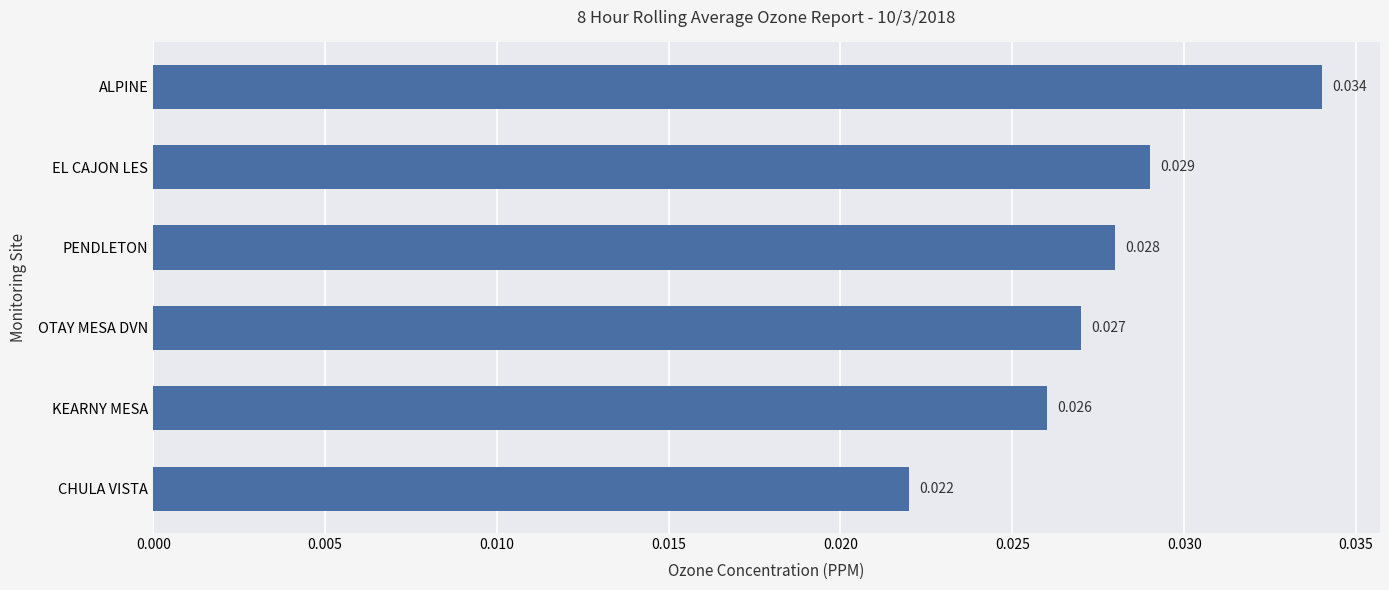

How many values are between 0 and 1?

6